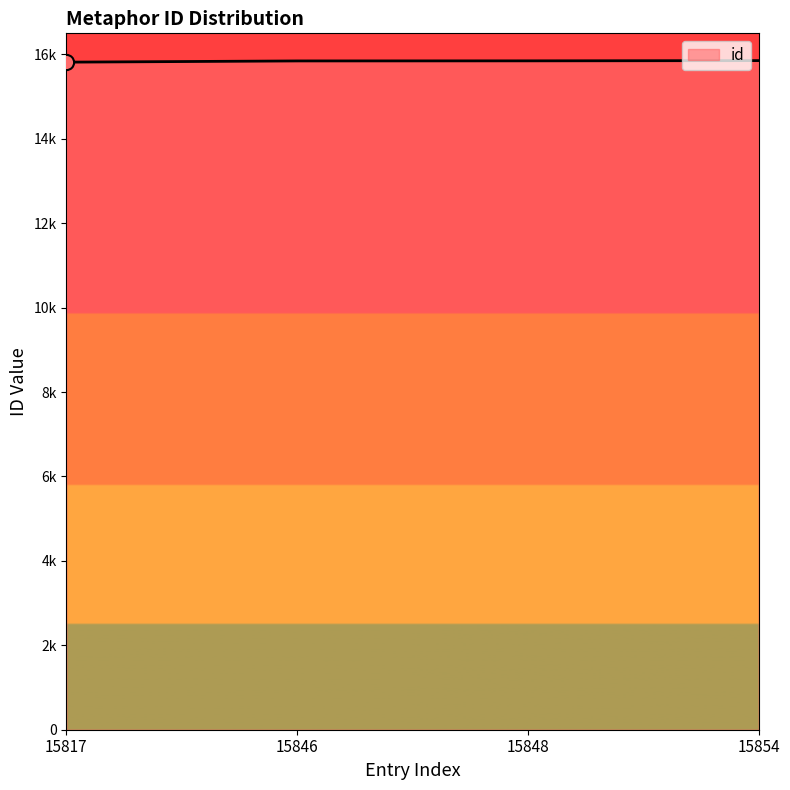

What is the change in value from 15846 to 15848?

+2